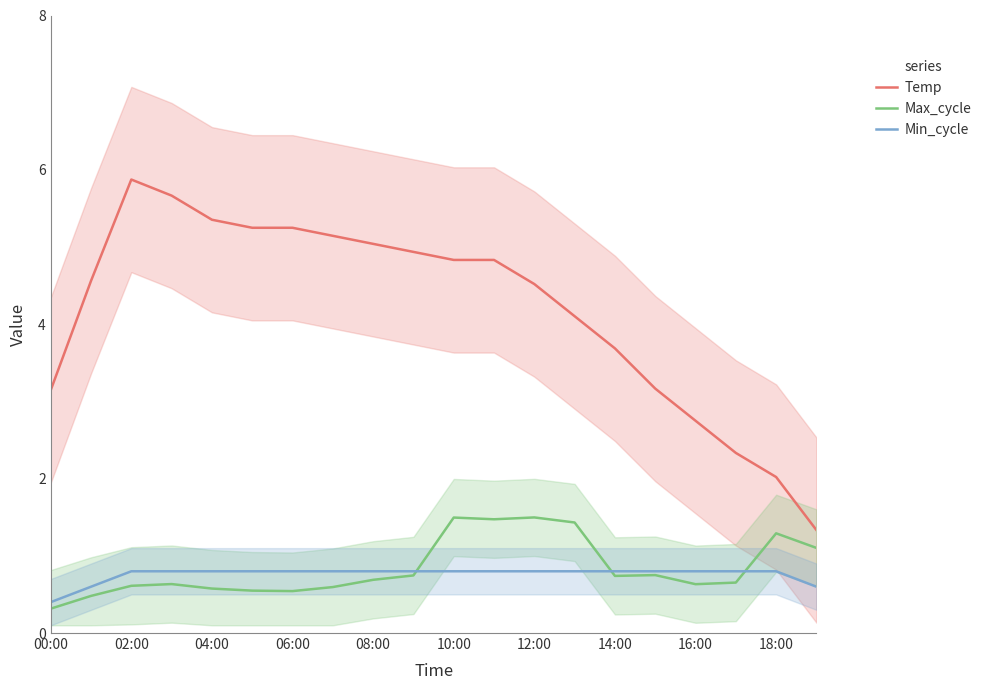

In Max_cycle, how many points are lower than both neighbors (excluding endpoints)?

4